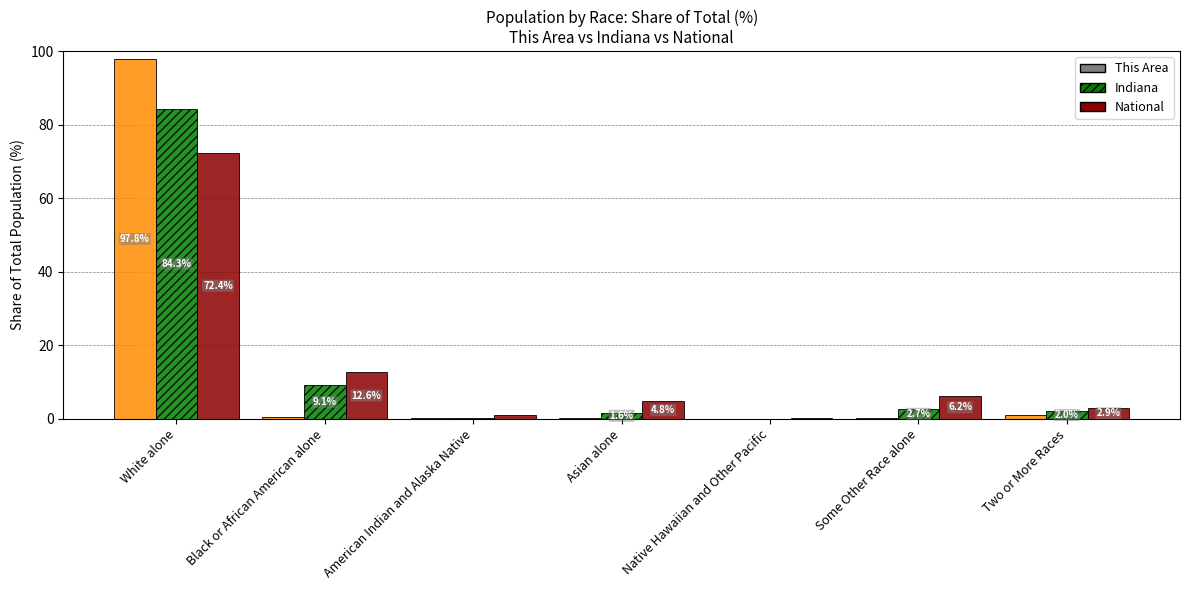

What is the maximum value shown in the chart?

97.8